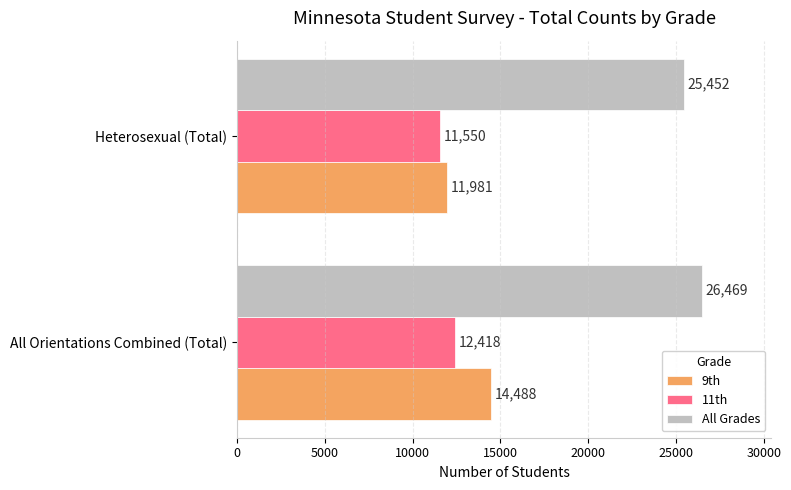

At how many categories does at least one series exceed 22249?

2